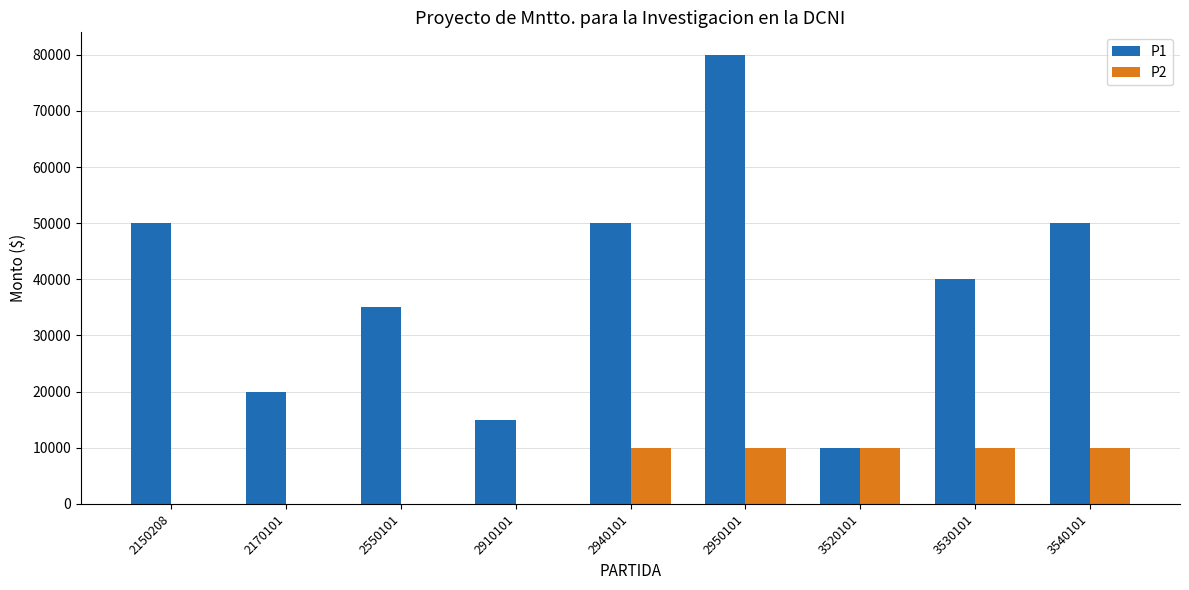

What is the total value across all series at 2150208?

50000